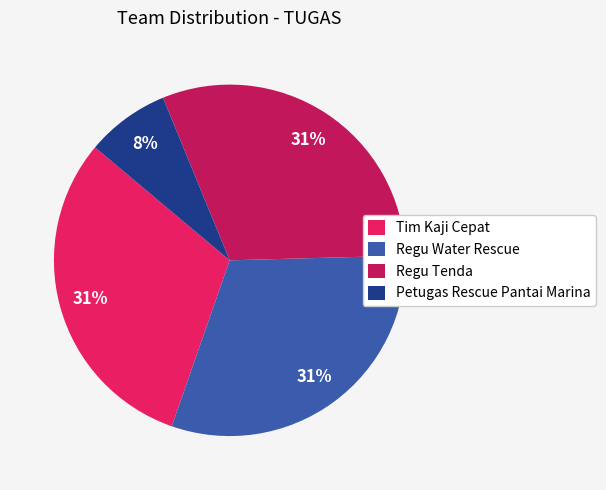

To the nearest percent, what is the difference between the Petugas Rescue Pantai Marina and Regu Tenda slice percentages?

23%